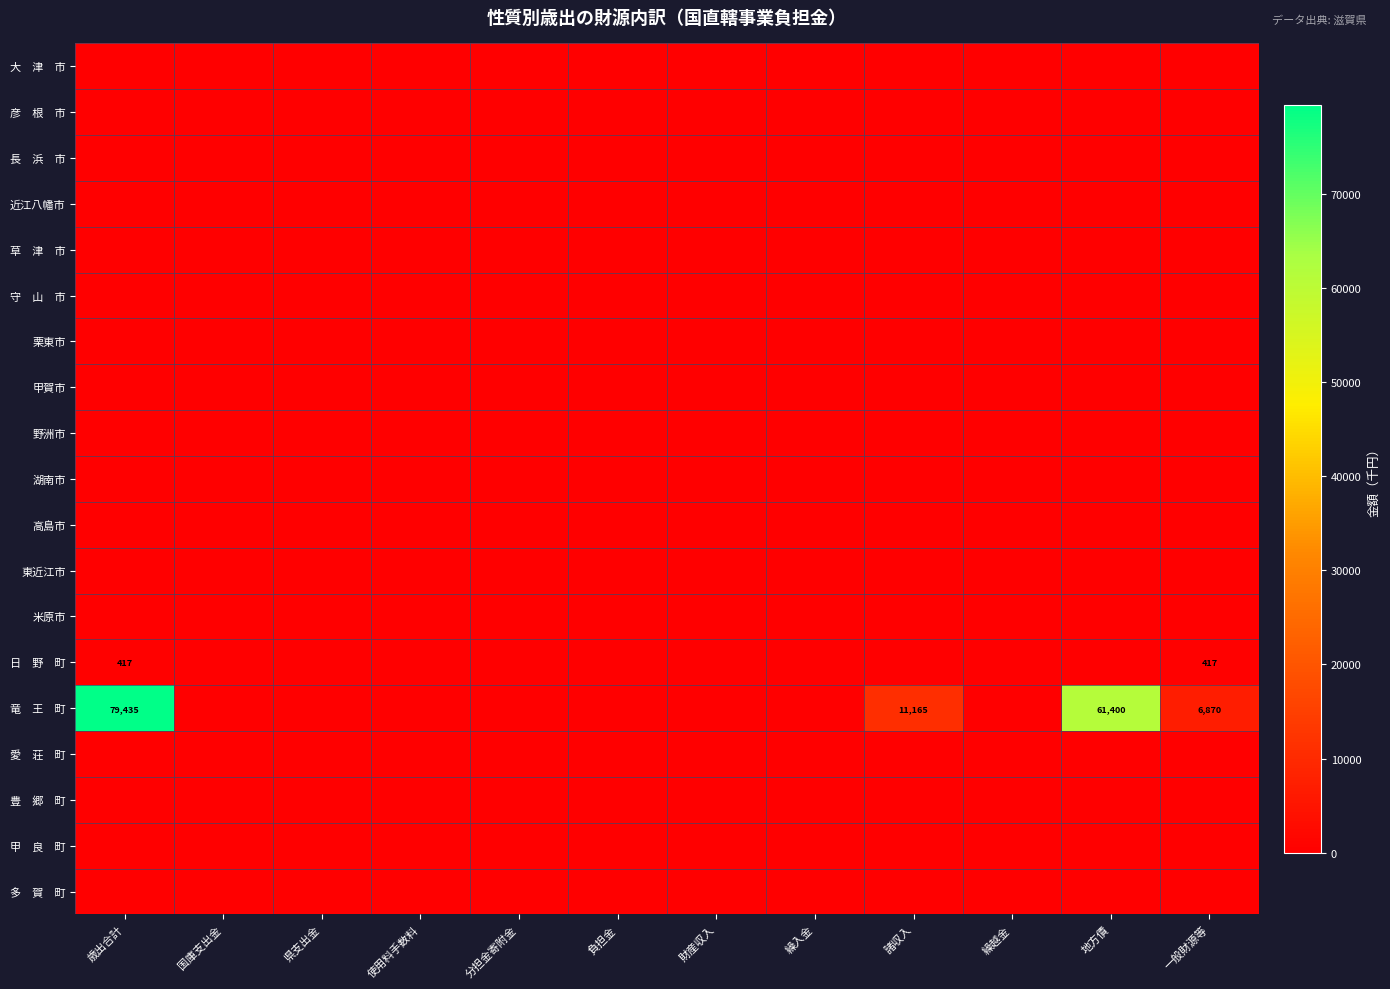

At how many categories does at least one series exceed 57291?

2